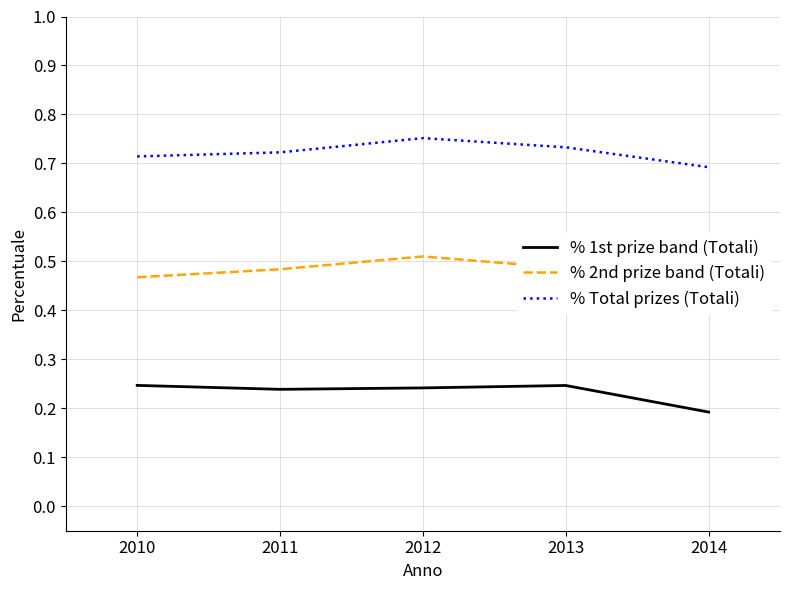

How many interior local valleys does the % 1st prize band (Totali) series have?

1